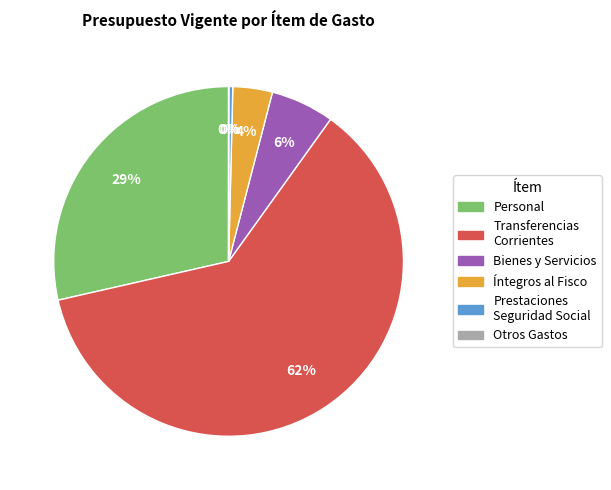

Is there any slice that represents more than half of the pie?

Yes